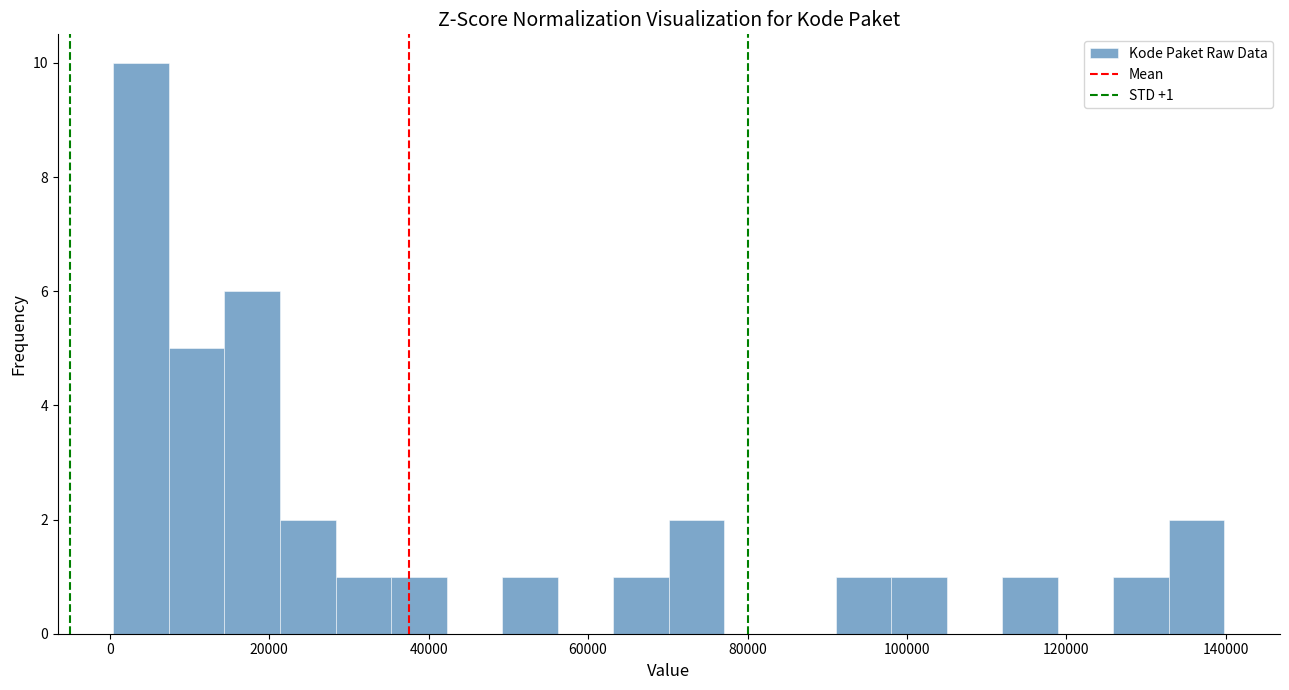

Around what value on the x-axis is the tallest bar? Give the approximate position of its centre, as read against the axis.

4000